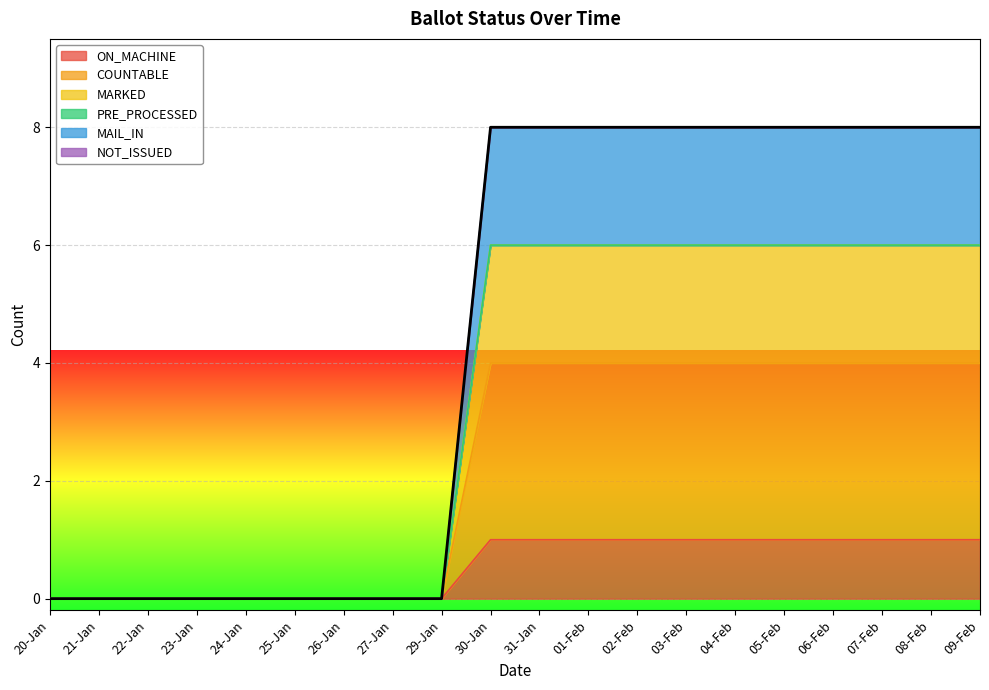

Does the chart display data point markers on the line(s)?

No